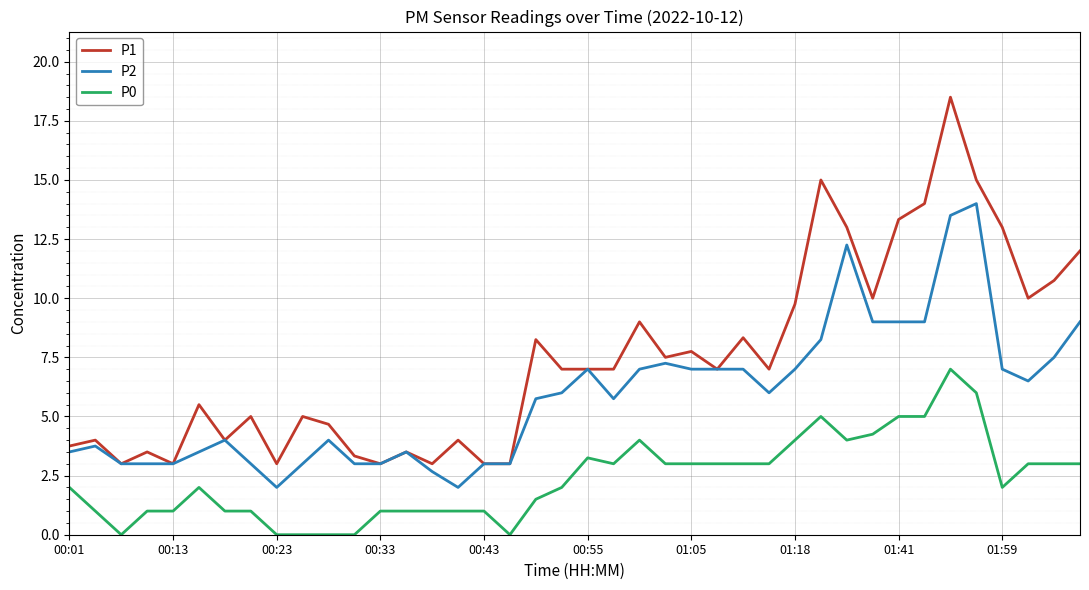

What is the lowest value of the P2 series?

2.0